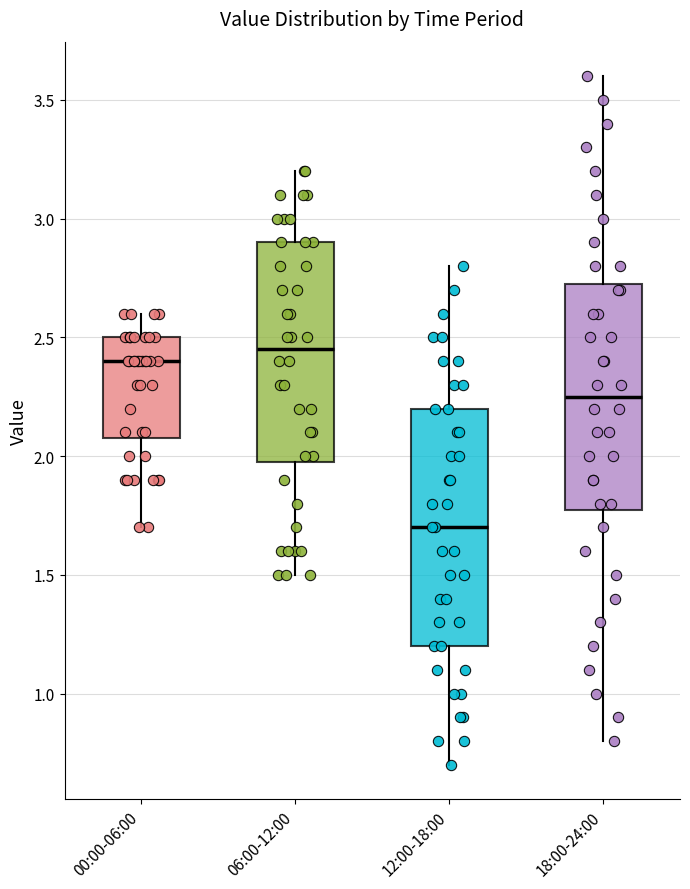

Comparing the boxes themselves (not the whiskers), which one is the tallest?

12:00-18:00